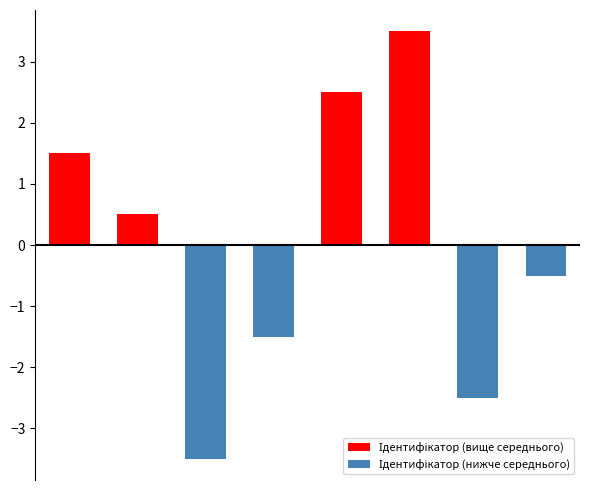

Rank the categories by Ідентифікатор (вище середнього) value from highest to lowest.

5, 4, 0, 1, 2, 3, 6, 7